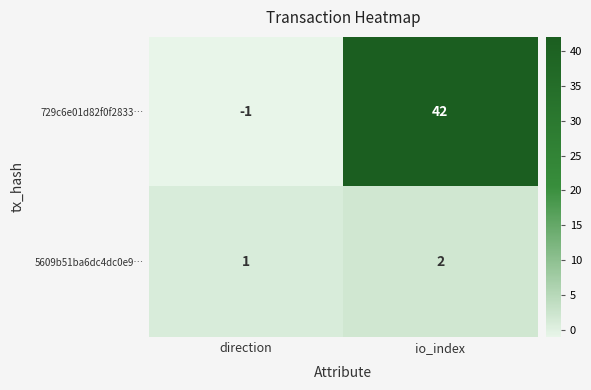

Reading left to right, list all the values displayed in this chart.

729c6e01d82f0f2833…: direction=-1	io_index=42
5609b51ba6dc4dc0e9…: direction=1	io_index=2